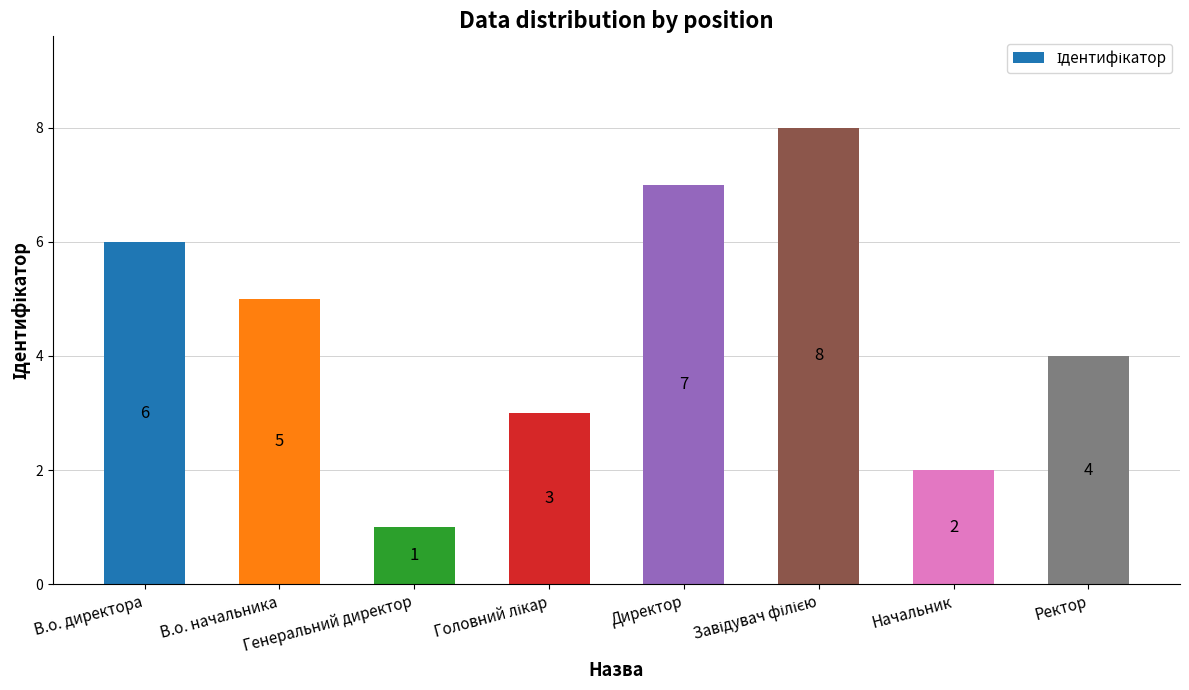

What is the sum of the values at Ректор and Генеральний директор?

5